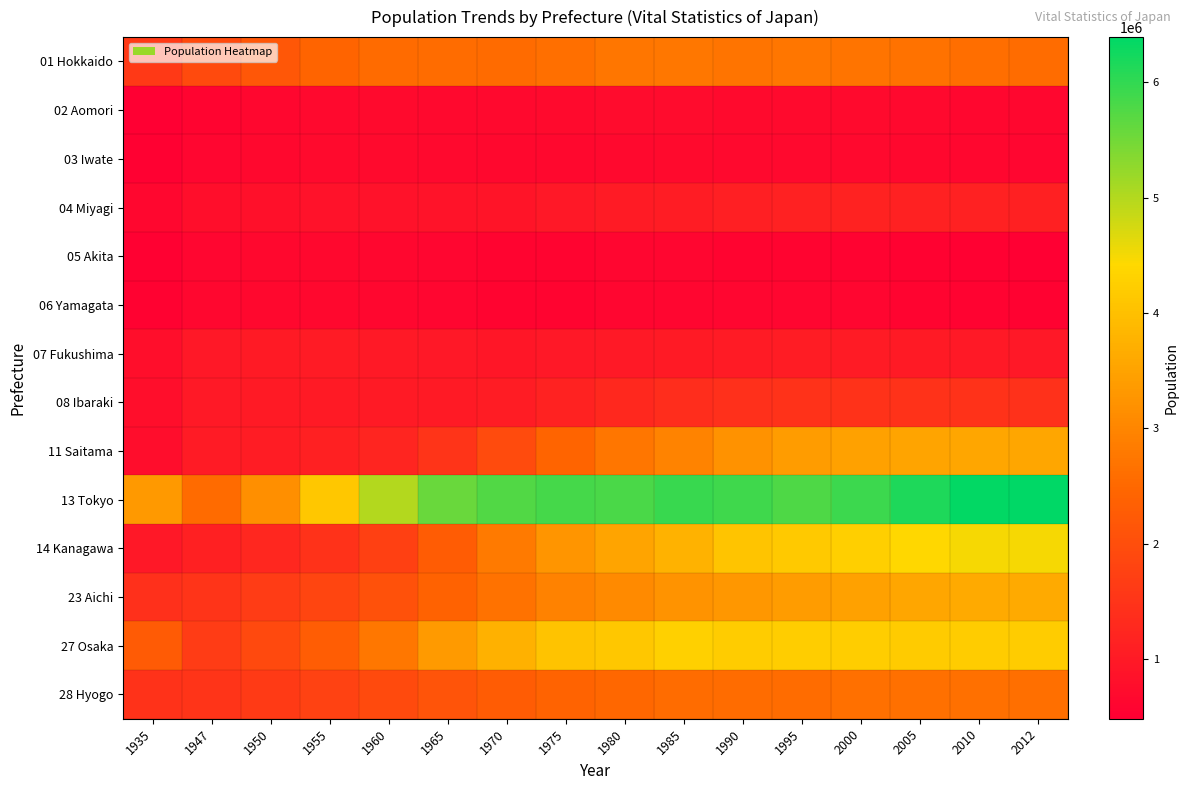

What is the total value across all series at 1970?

27130559